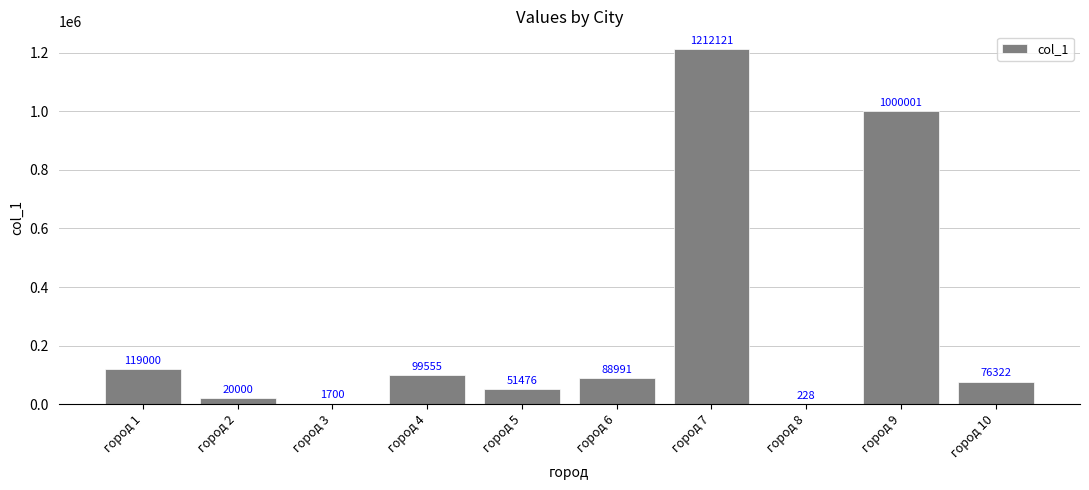

Where is the data nearest to the value 606174?

город 9